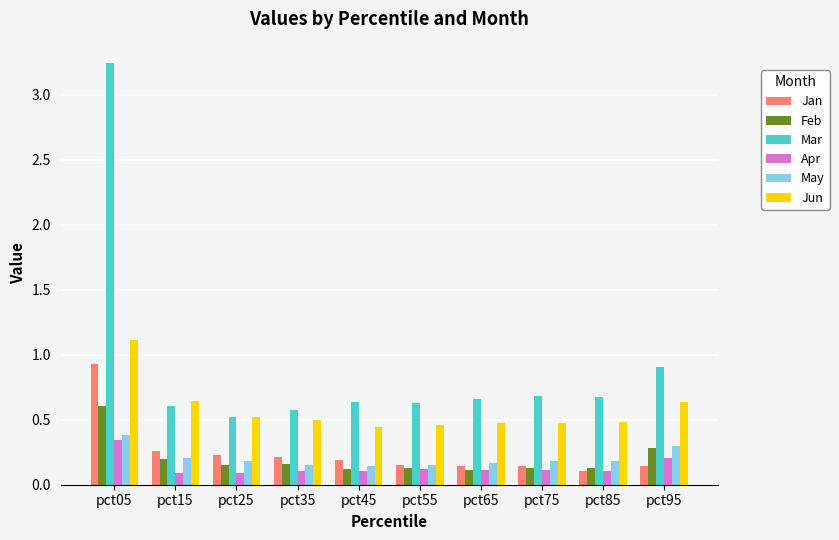

How many Feb values are between 0 and 1?

10